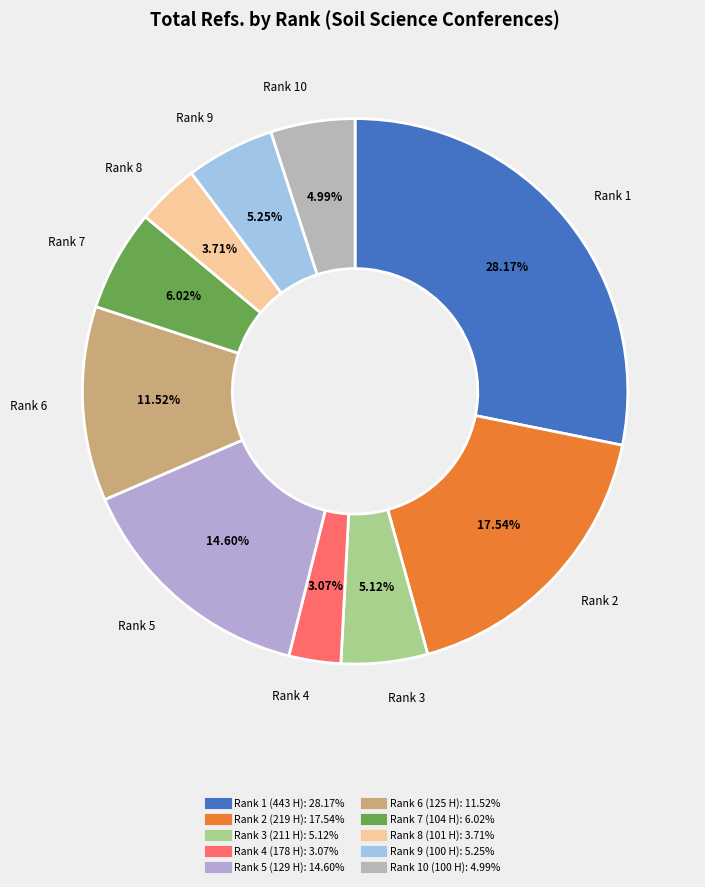

To the nearest percent, what is the difference between the Rank 5 (129 H) and Rank 1 (443 H) slice percentages?

14%